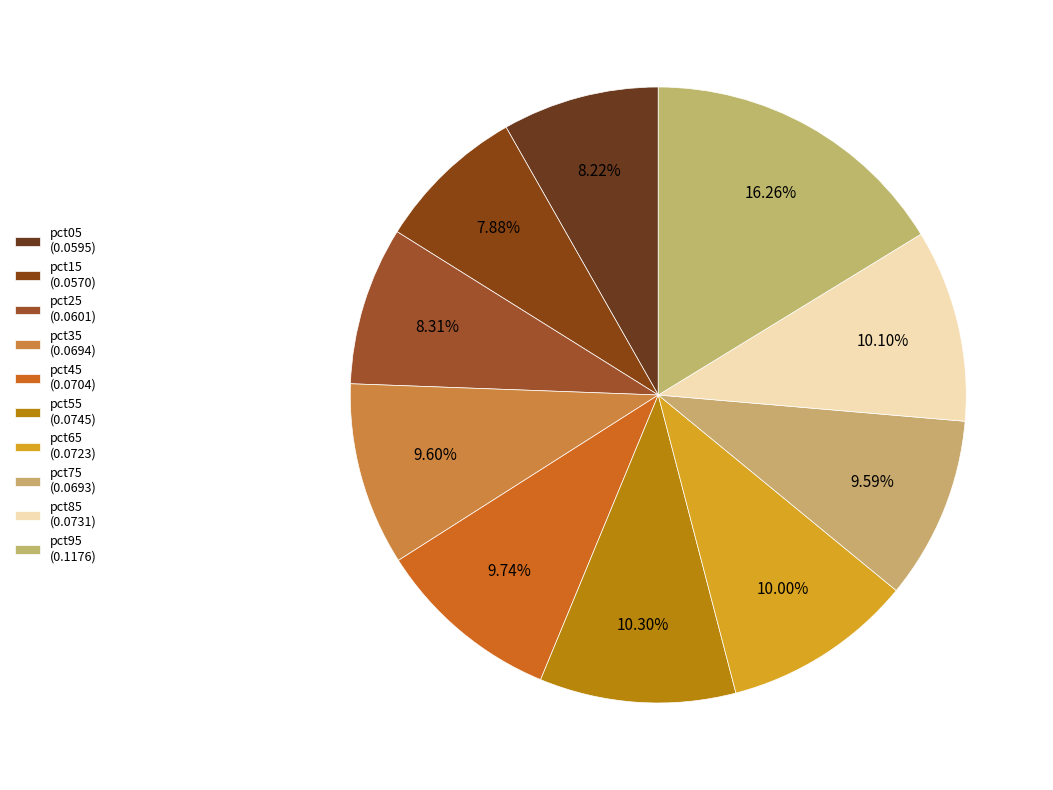

The pct45 slice represents 10% of the pie. True or false?

True